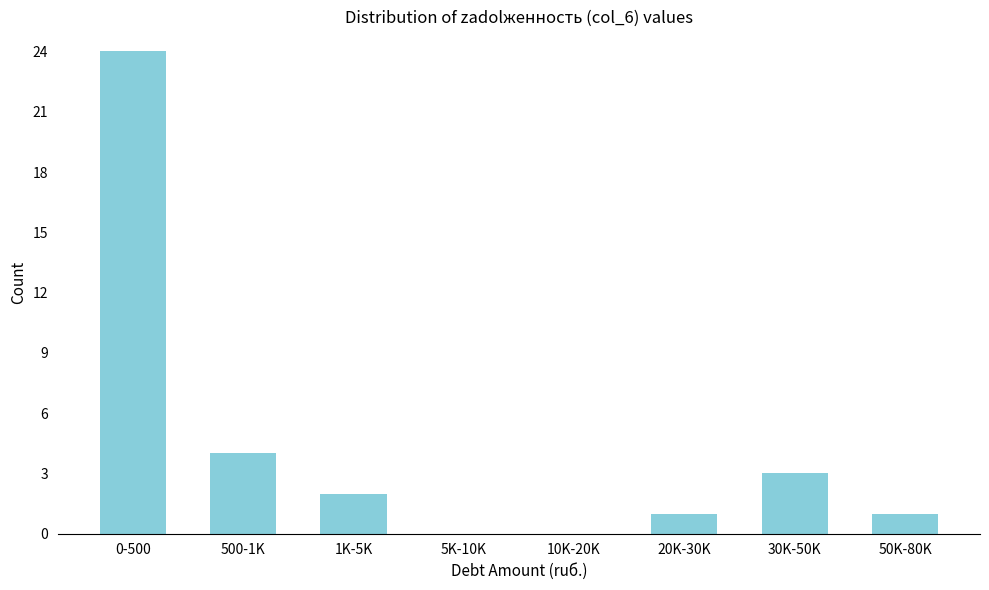

Reading right to left, transcribe all the data shown in this chart.

50K-80K=1	30K-50K=3	20K-30K=1	10K-20K=0	5K-10K=0	1K-5K=2	500-1K=4	0-500=24